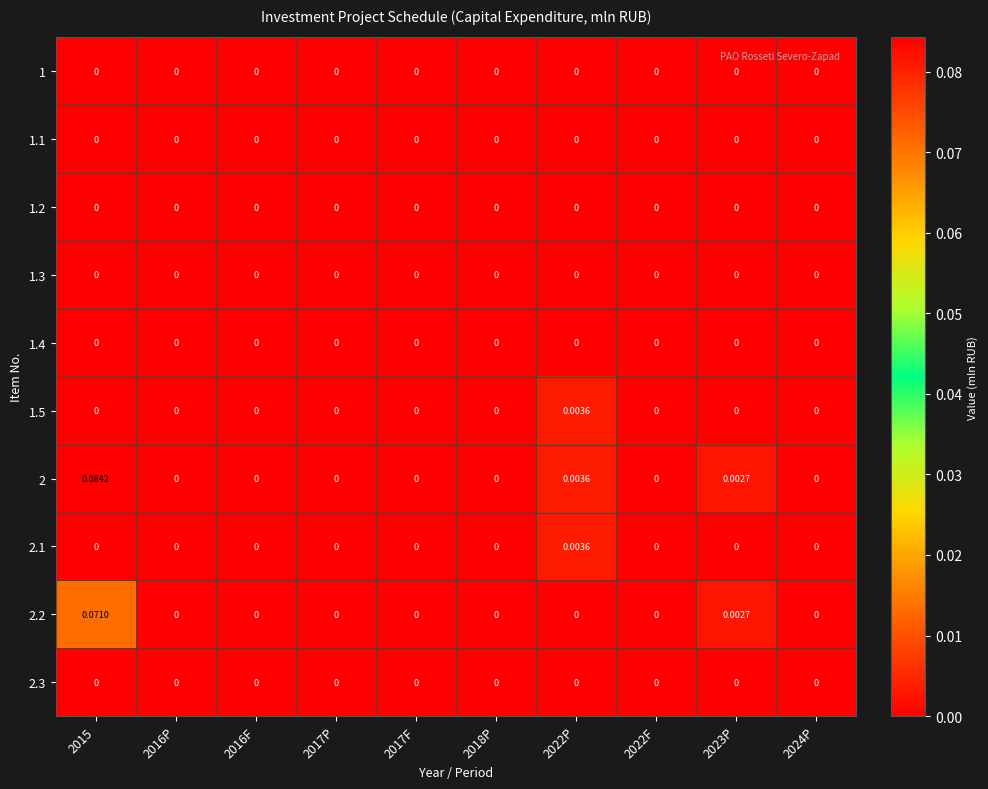

Reading left to right, list all the values displayed in this chart.

1: 2015=0.0	2016P=0.0	2016F=0.0	2017P=0.0	2017F=0.0	2018P=0.0	2022P=0.0	2022F=0.0	2023P=0.0	2024P=0.0
1.1: 2015=0.0	2016P=0.0	2016F=0.0	2017P=0.0	2017F=0.0	2018P=0.0	2022P=0.0	2022F=0.0	2023P=0.0	2024P=0.0
1.2: 2015=0.0	2016P=0.0	2016F=0.0	2017P=0.0	2017F=0.0	2018P=0.0	2022P=0.0	2022F=0.0	2023P=0.0	2024P=0.0
1.3: 2015=0.0	2016P=0.0	2016F=0.0	2017P=0.0	2017F=0.0	2018P=0.0	2022P=0.0	2022F=0.0	2023P=0.0	2024P=0.0
1.4: 2015=0.0	2016P=0.0	2016F=0.0	2017P=0.0	2017F=0.0	2018P=0.0	2022P=0.0	2022F=0.0	2023P=0.0	2024P=0.0
1.5: 2015=0.0	2016P=0.0	2016F=0.0	2017P=0.0	2017F=0.0	2018P=0.0	2022P=0.0	2022F=0.0	2023P=0.0	2024P=0.0
2: 2015=0.1	2016P=0.0	2016F=0.0	2017P=0.0	2017F=0.0	2018P=0.0	2022P=0.0	2022F=0.0	2023P=0.0	2024P=0.0
2.1: 2015=0.0	2016P=0.0	2016F=0.0	2017P=0.0	2017F=0.0	2018P=0.0	2022P=0.0	2022F=0.0	2023P=0.0	2024P=0.0
2.2: 2015=0.1	2016P=0.0	2016F=0.0	2017P=0.0	2017F=0.0	2018P=0.0	2022P=0.0	2022F=0.0	2023P=0.0	2024P=0.0
2.3: 2015=0.0	2016P=0.0	2016F=0.0	2017P=0.0	2017F=0.0	2018P=0.0	2022P=0.0	2022F=0.0	2023P=0.0	2024P=0.0